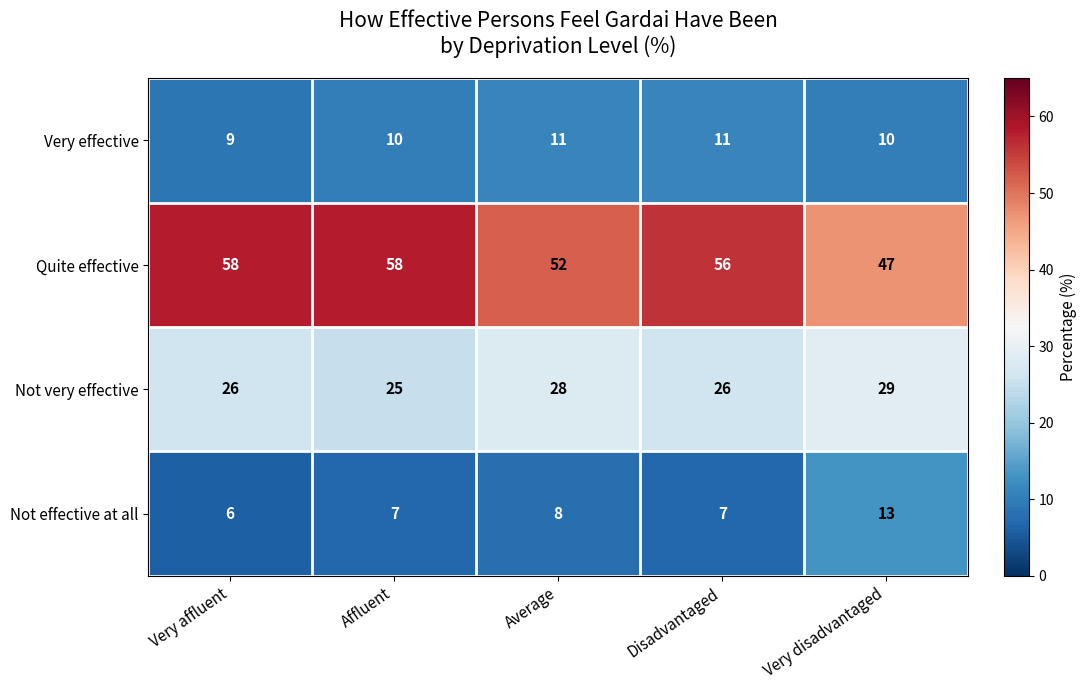

What value does the Not very effective series have at Very disadvantaged?

29